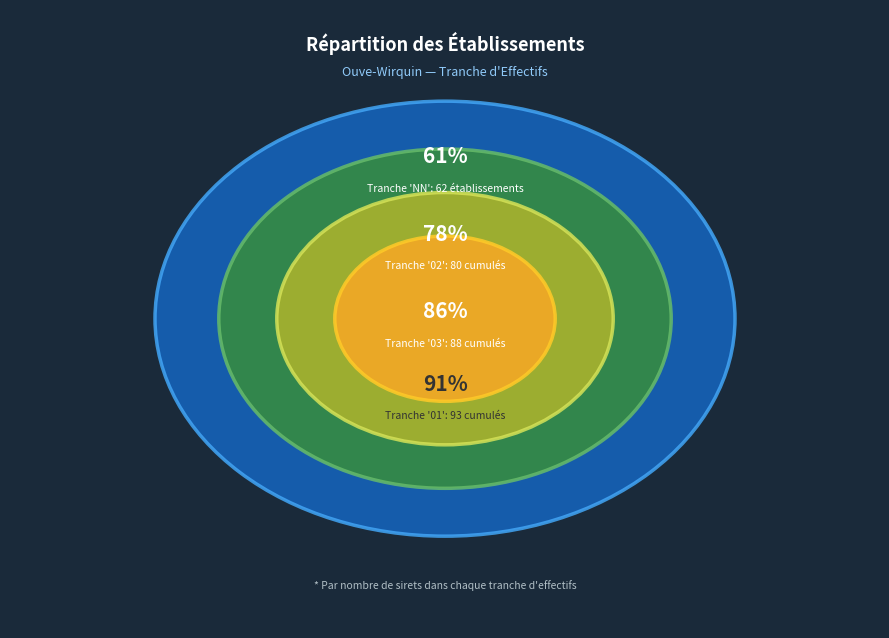

Is it true that 03 is 1% of the pie?

False